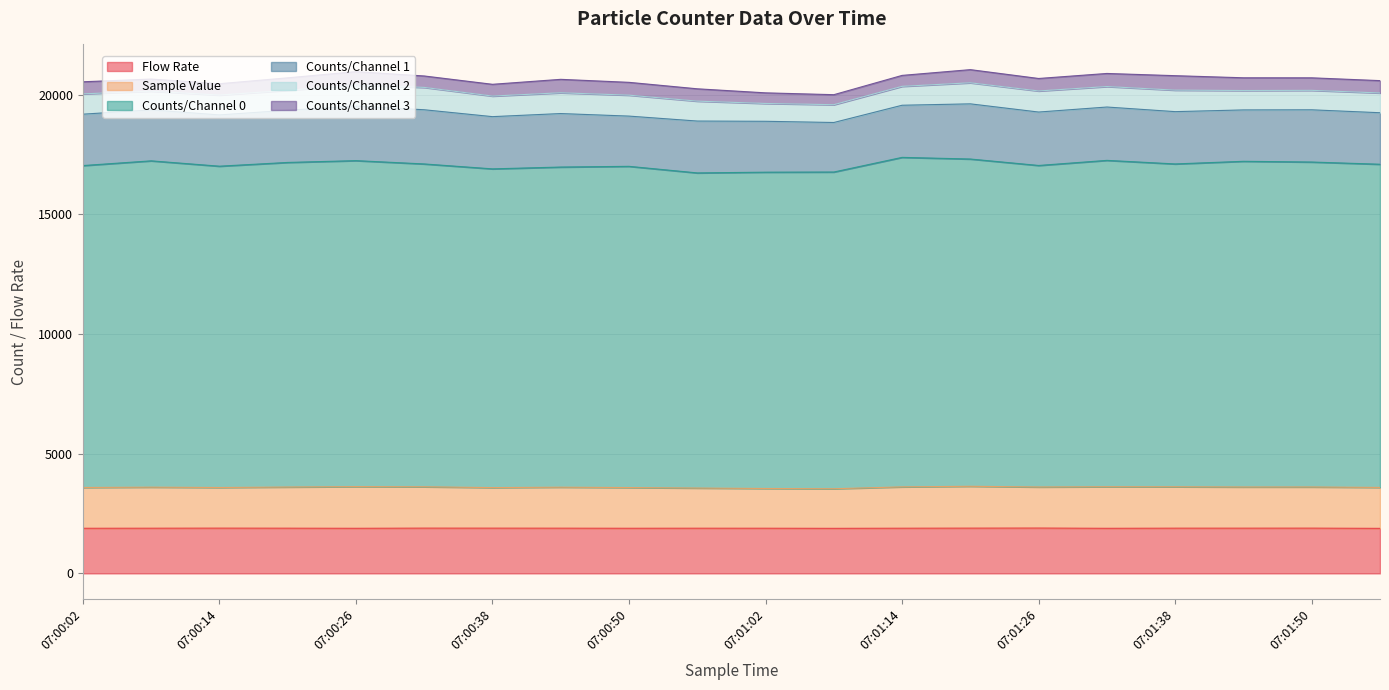

Between 07:01:38 and 07:00:02, which is larger?

07:01:38